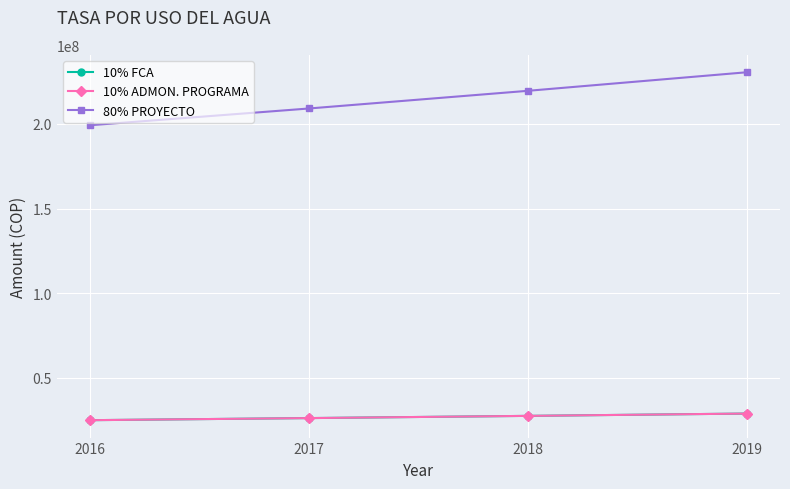

Is this an area chart (filled region under the line)?

No